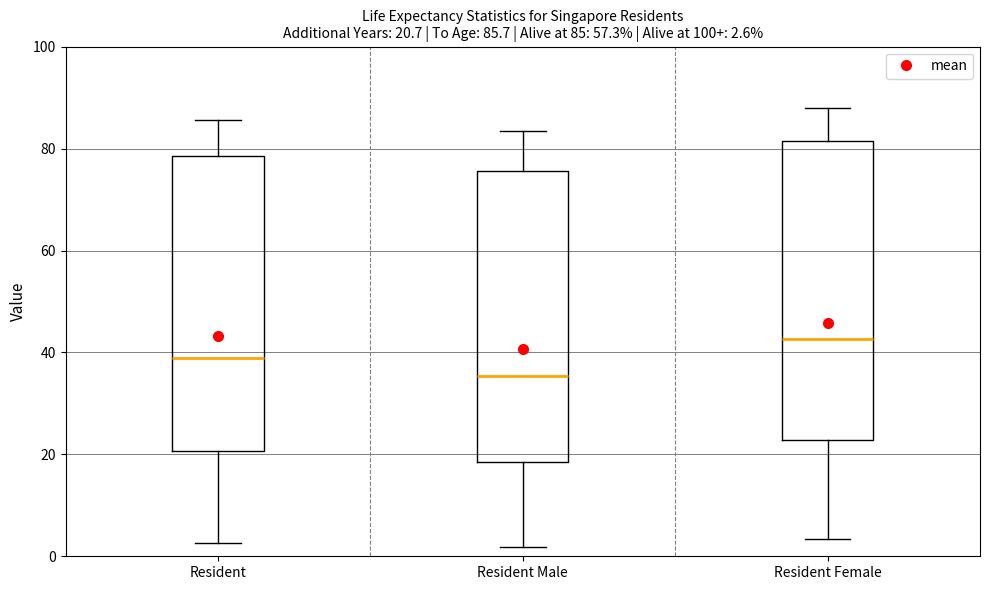

Which box's median line is the highest?

Resident Female